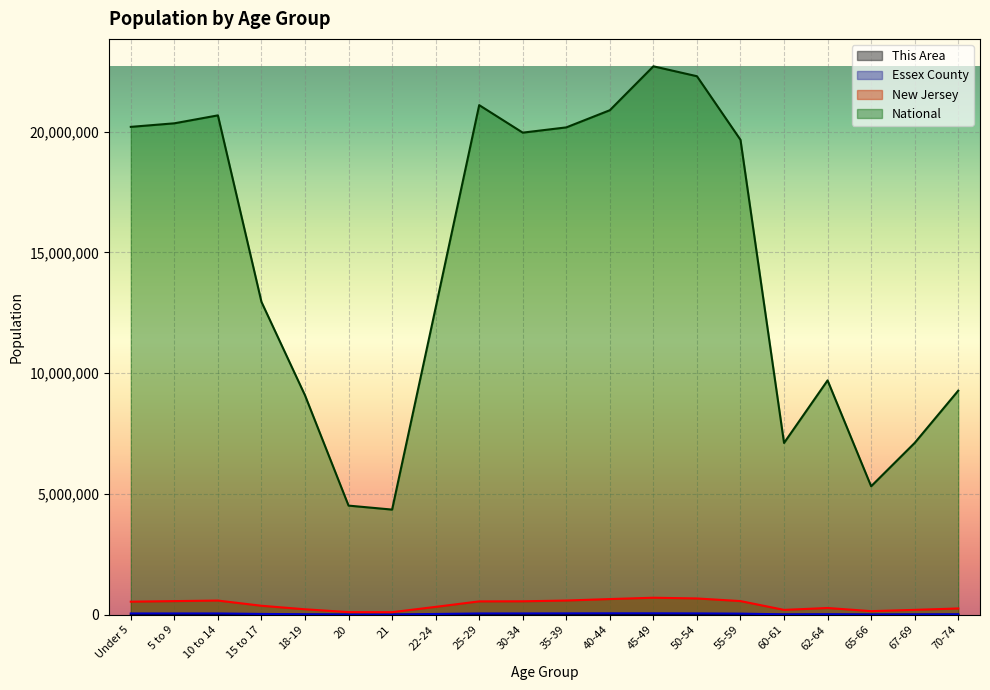

What is the maximum value for National?

22708591